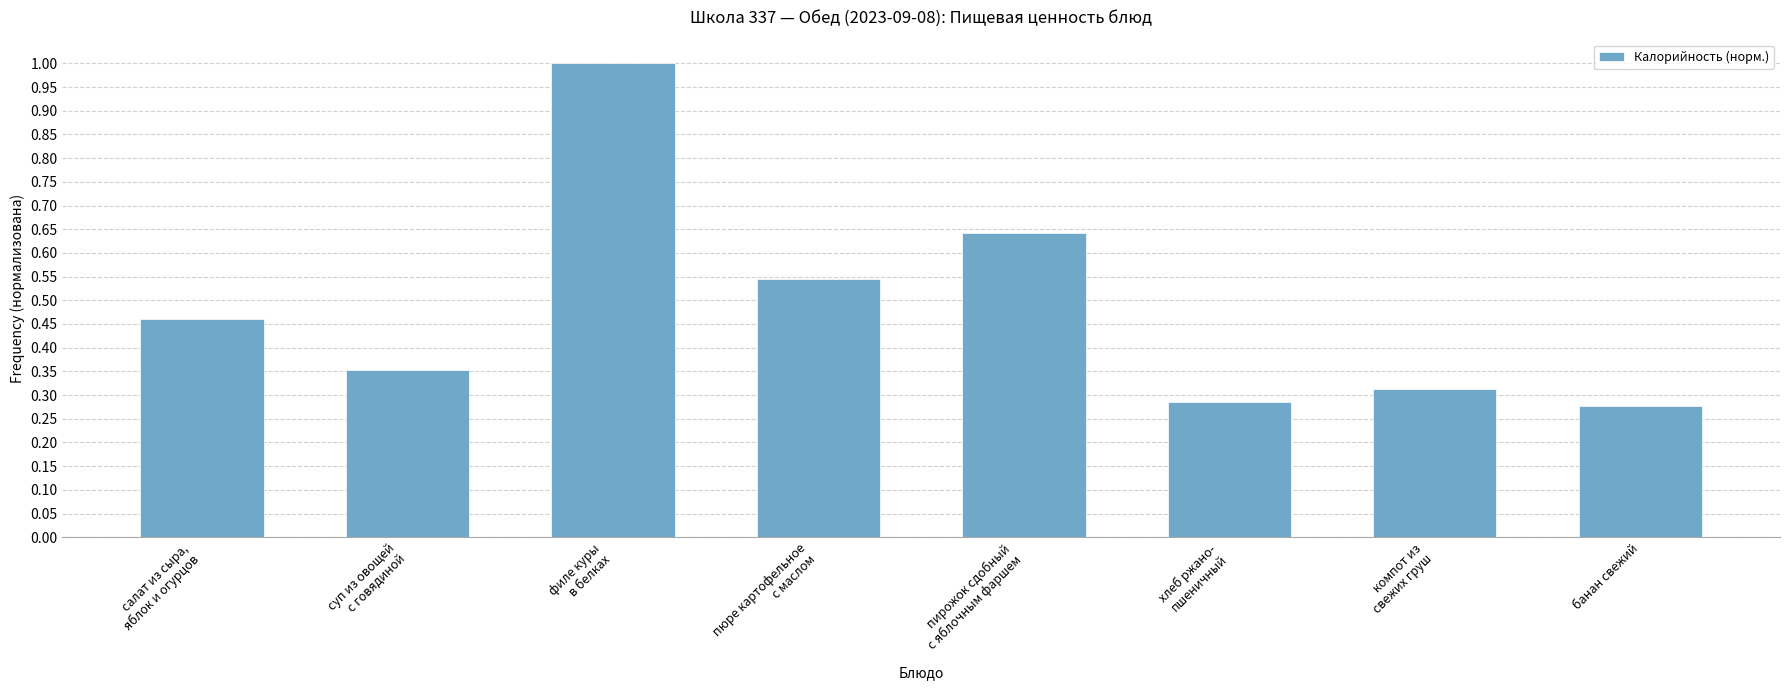

What is the sum of all values?

3.9